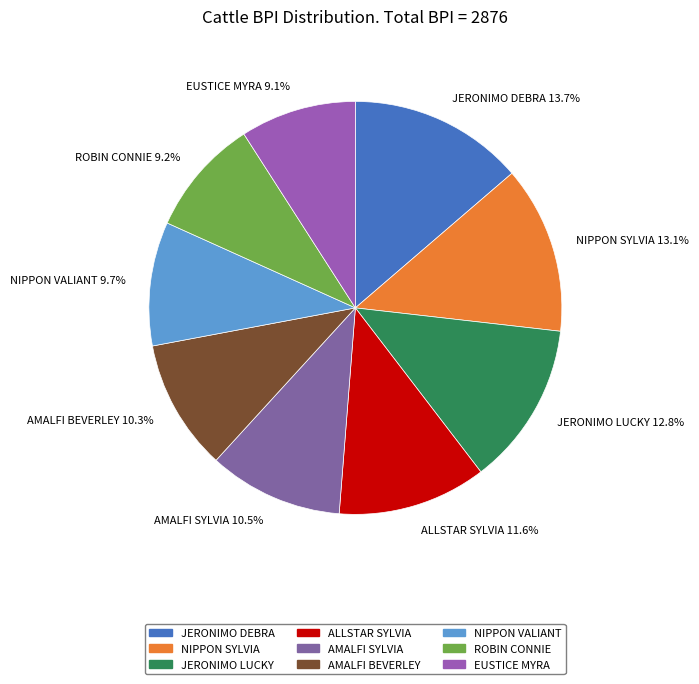

Count the number of slices in the pie.

9